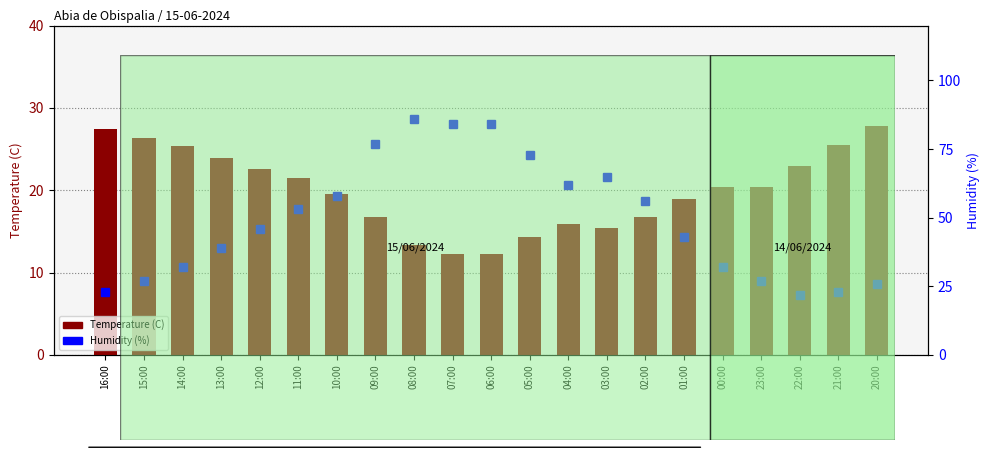

What is the total value across all series at 01:00?

62.0